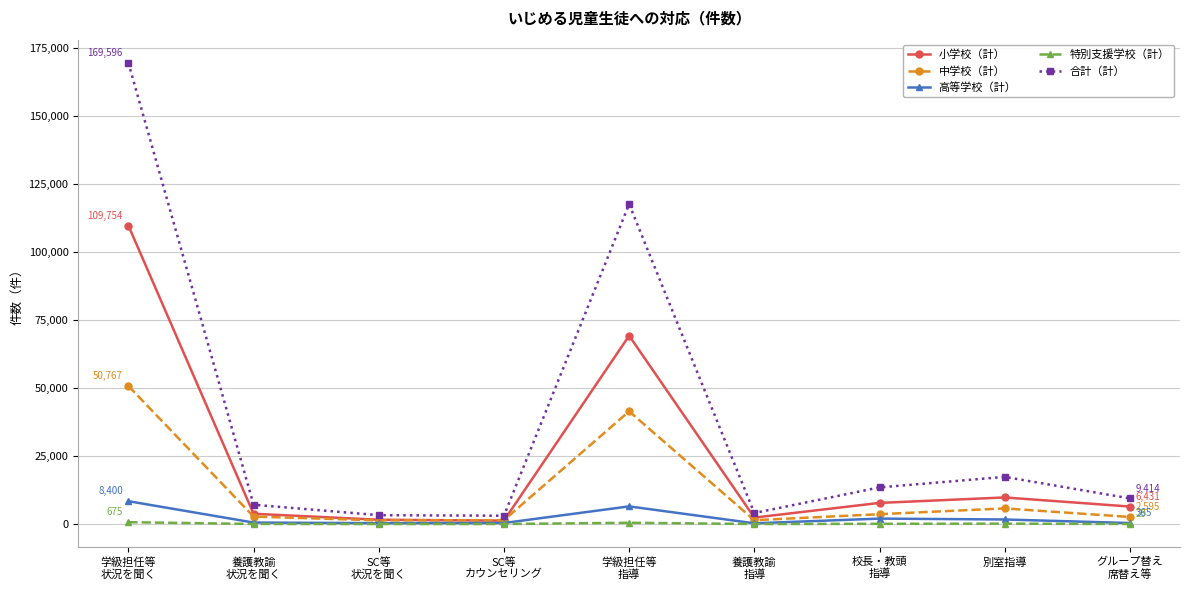

Which series changed the most between SC等
カウンセリング and 校長・教頭
指導?

合計（計）